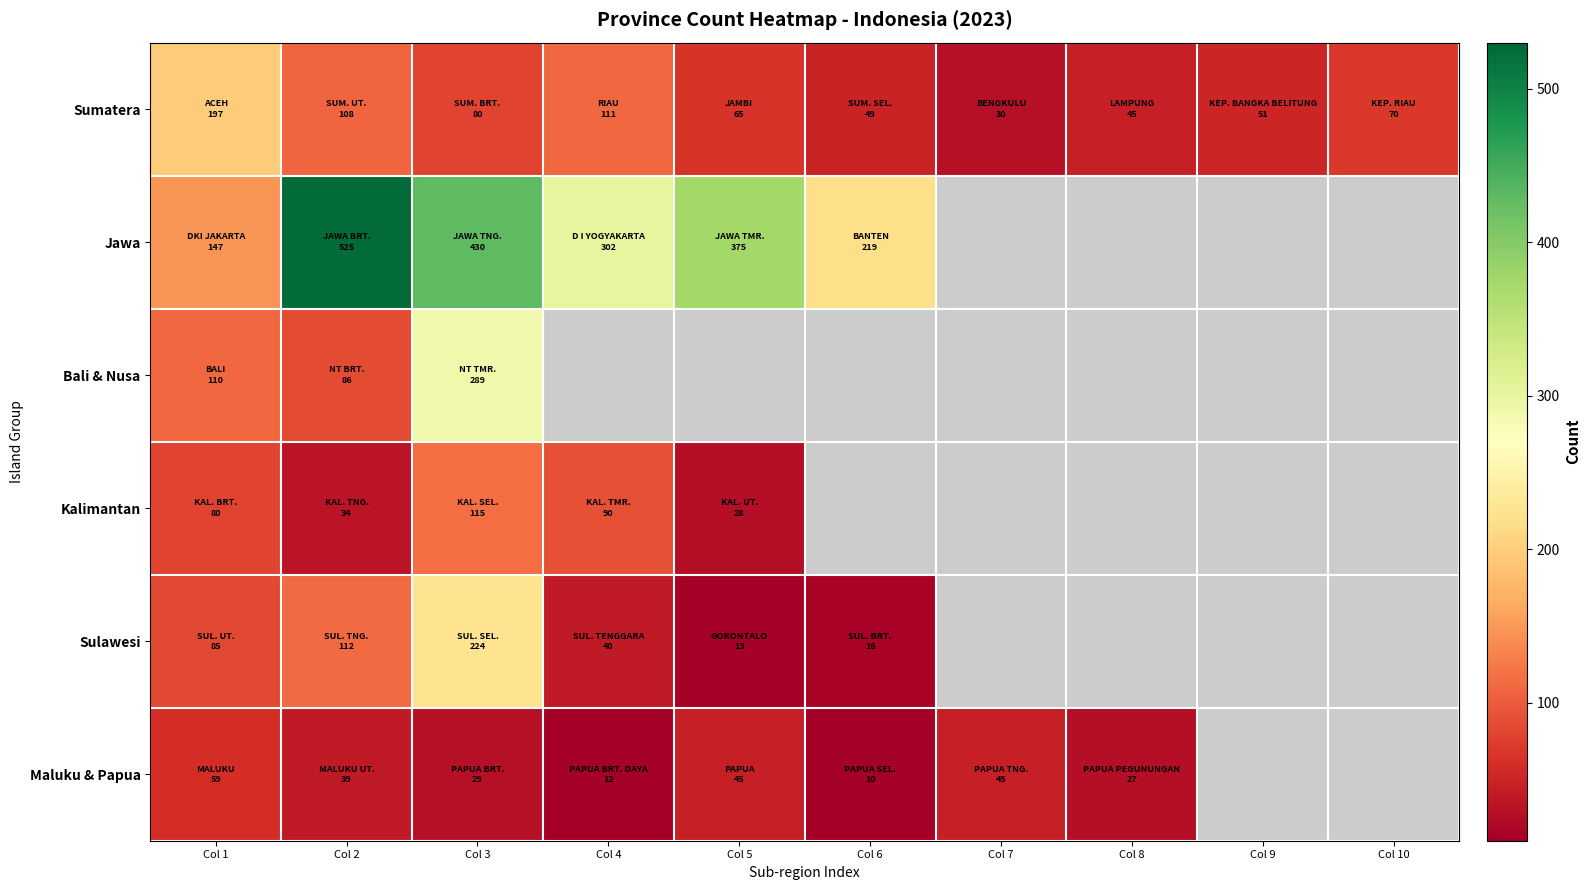

Which series has the largest range (max minus min)?

Jawa